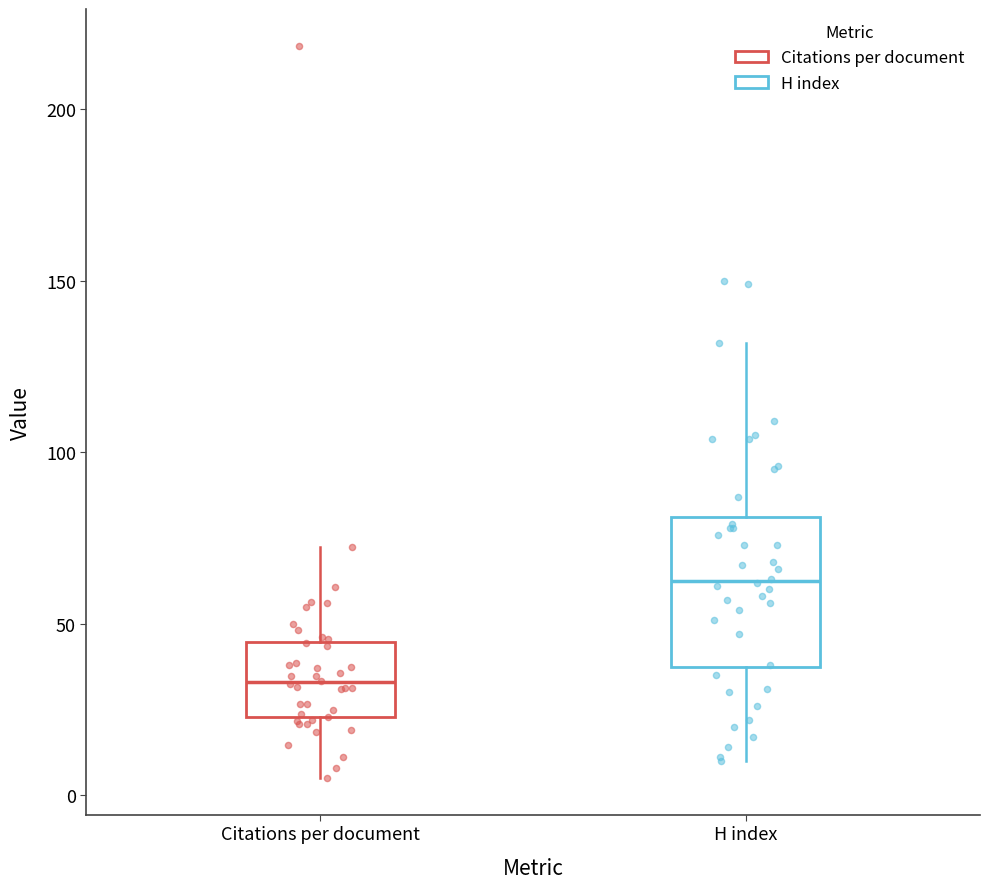

Which box has the lowest median line?

Citations per document